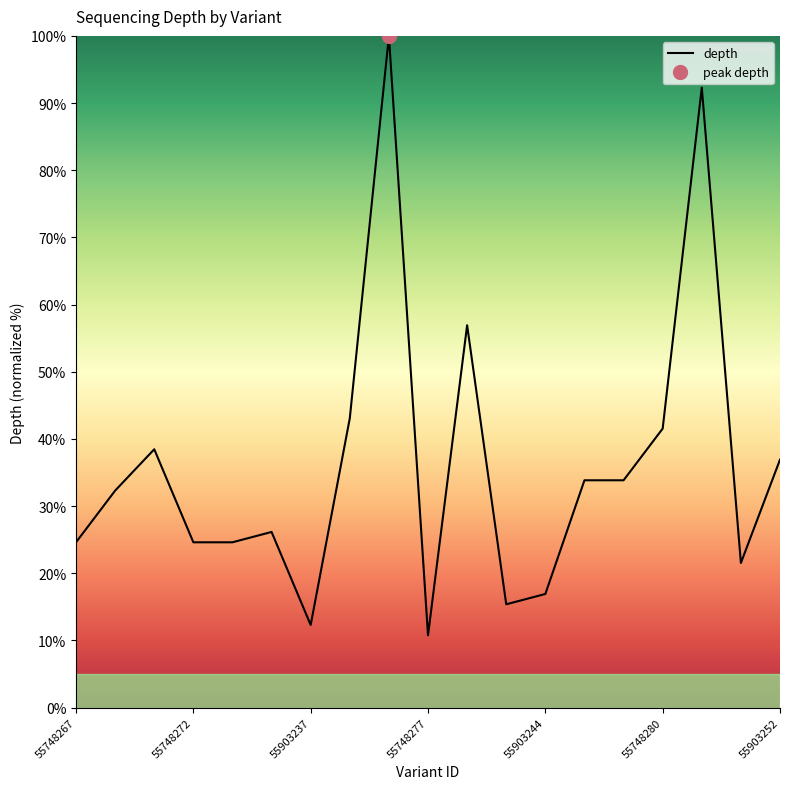

The value at 55748267 is 15.2. True or false?

False